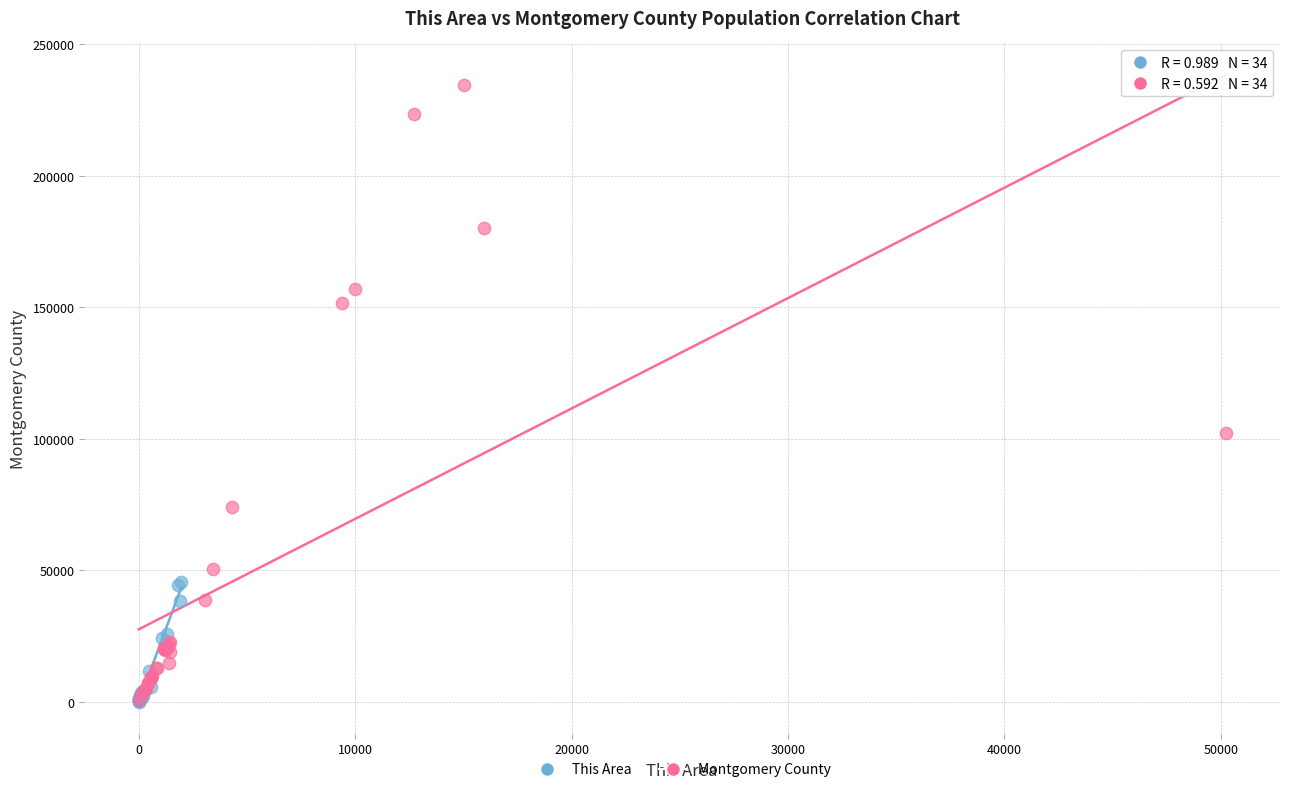

Which series contains the highest Y value?

Montgomery County